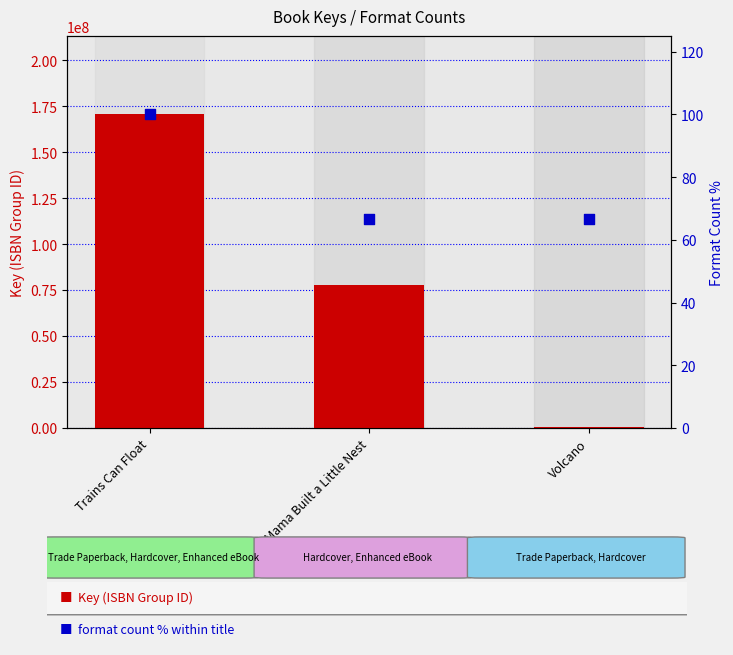

At which category is the sum across all series the highest?

Trains Can Float